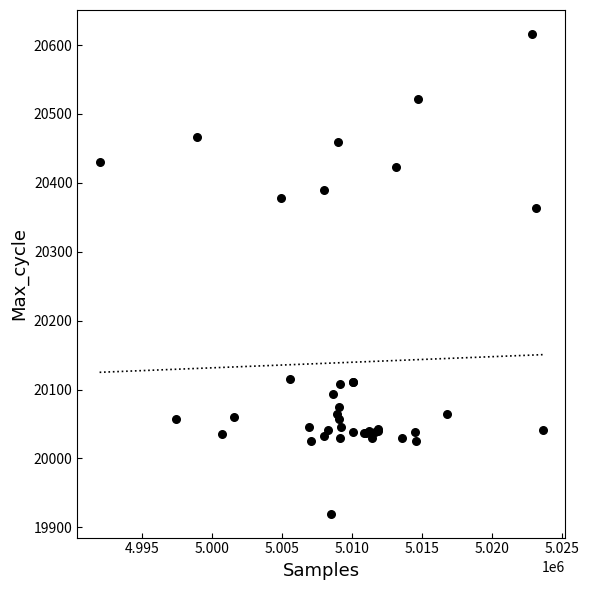

What Y value in the scatter plot is closest to 20268?

20363